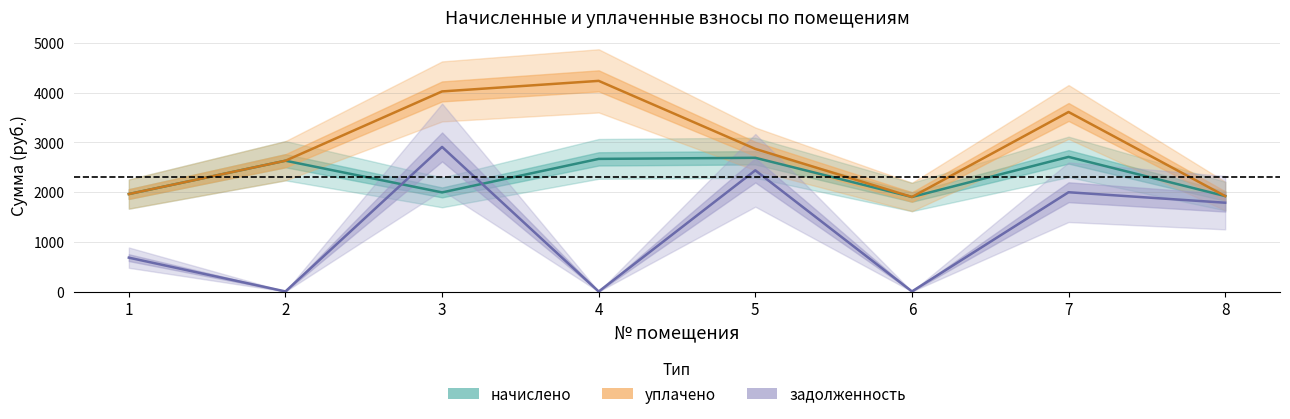

How many lines are shown in the chart?

3